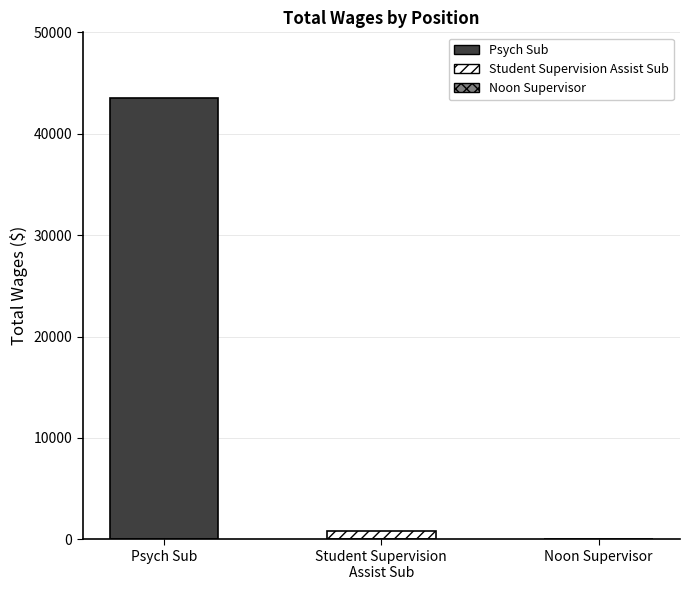

What position from the left is Psych Sub?

1